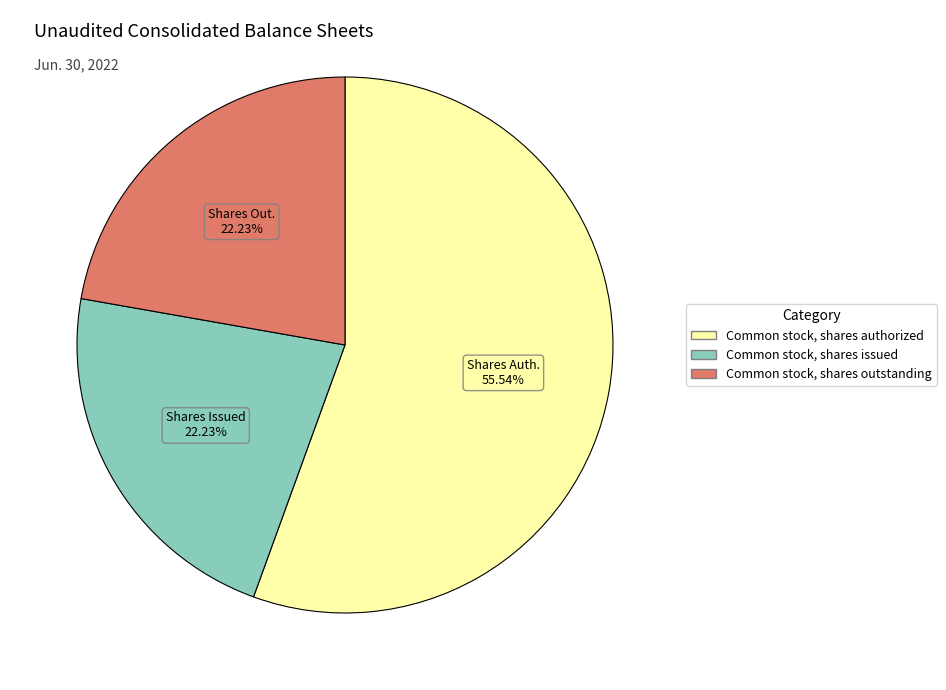

Is there a majority slice in this chart?

Yes